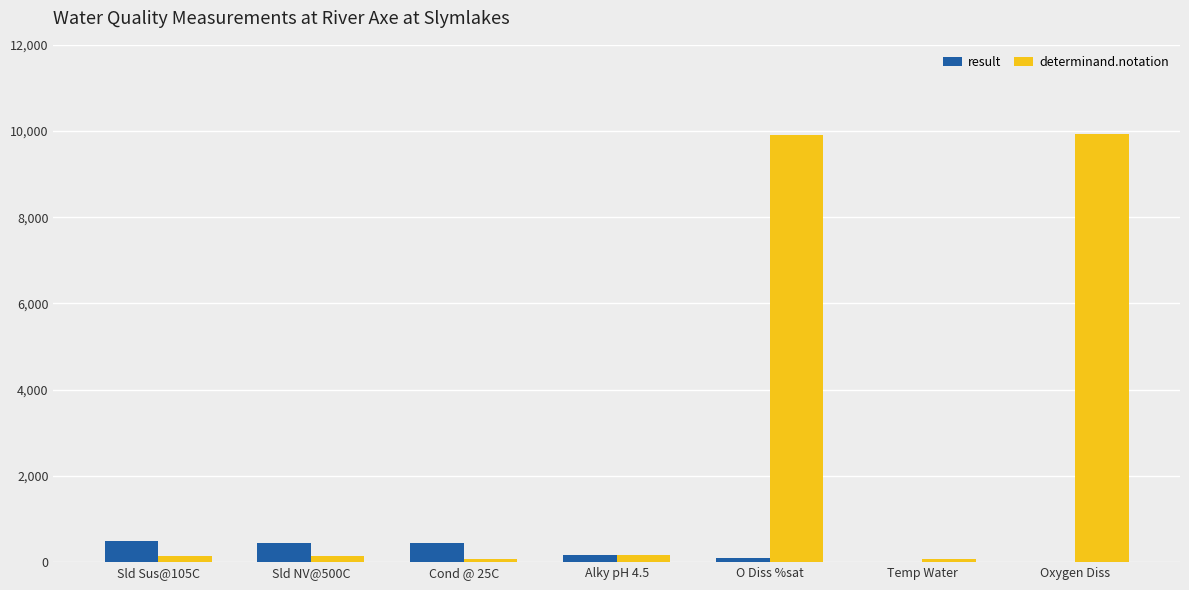

Is the value of result at Sld Sus@105C greater than the value of determinand.notation at Alky pH 4.5?

Yes